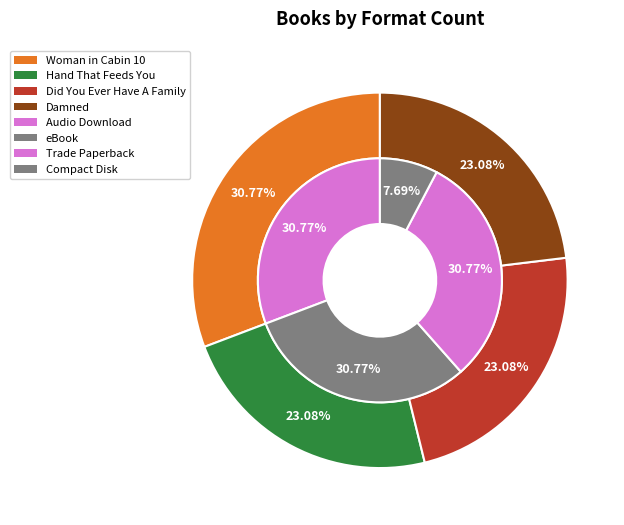

Between Woman in Cabin 10 and Damned, which is larger?

Woman in Cabin 10